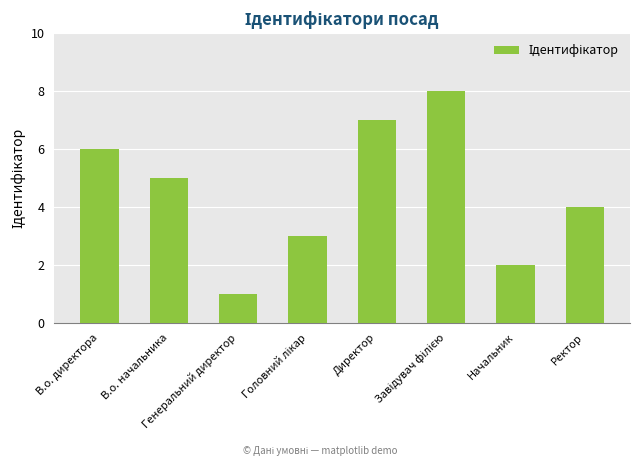

What is the label of the 6th bar from the right?

Генеральний директор